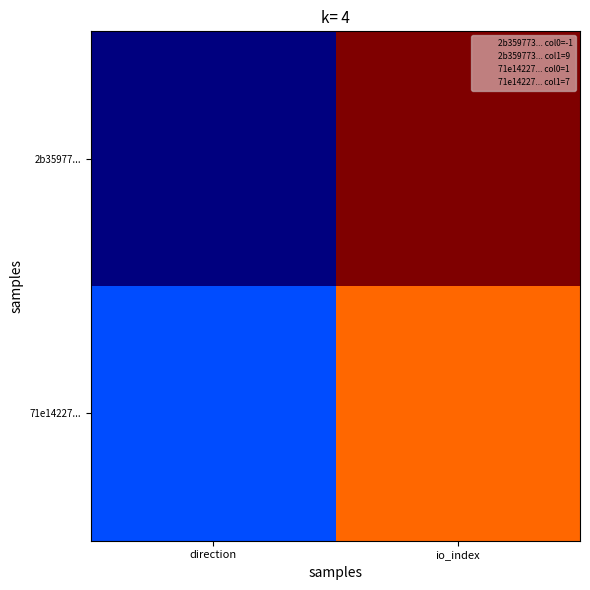

At direction, list the series in order from smallest to largest.

2b35977..., 71e14227...